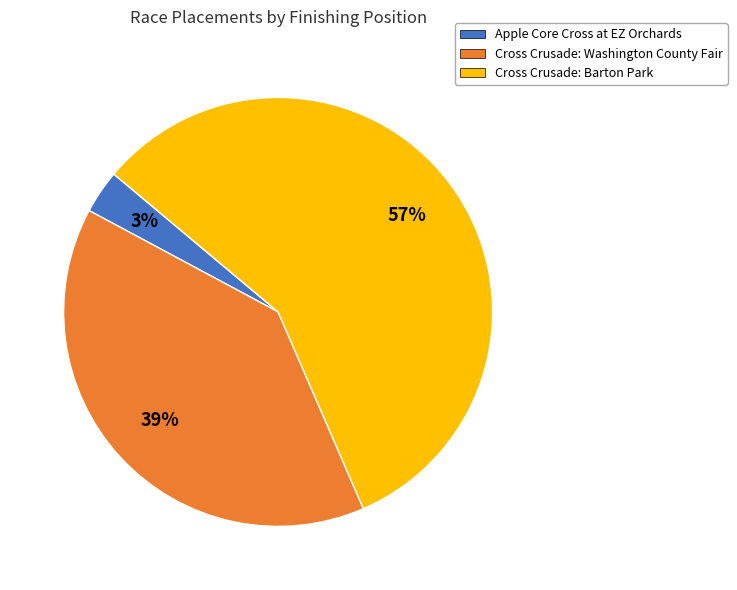

True or false: Cross Crusade: Barton Park accounts for 46% of the total.

False